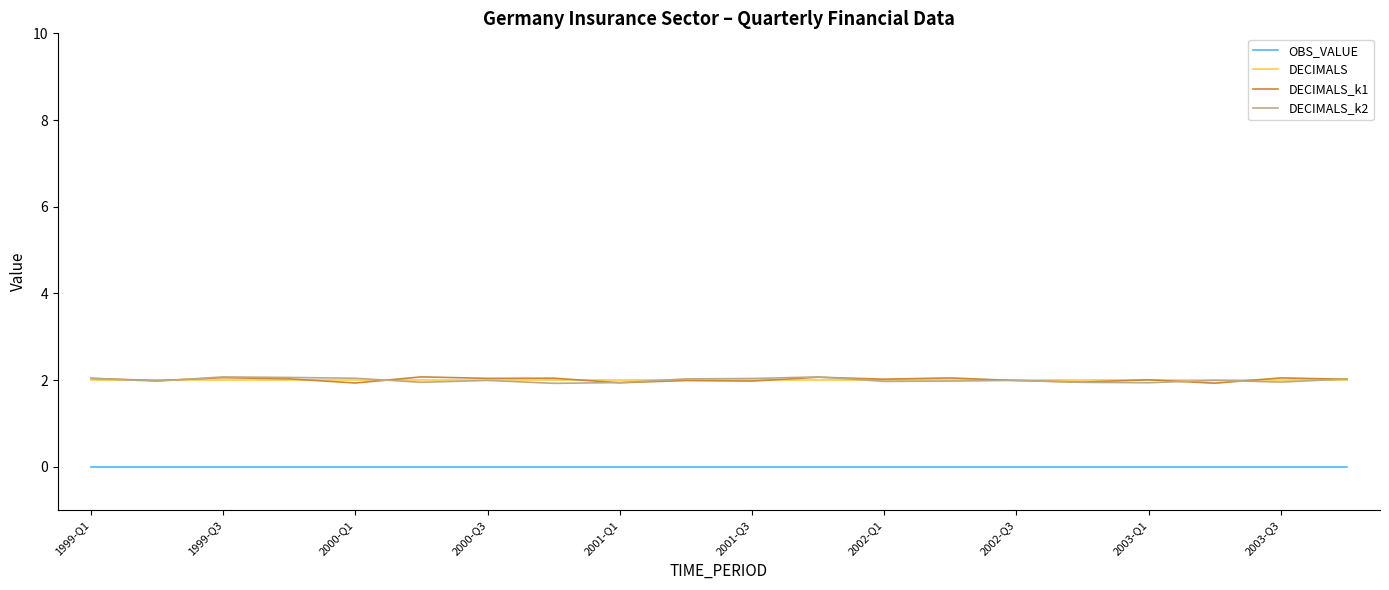

True or false: DECIMALS_k2 and OBS_VALUE cross at least once.

False